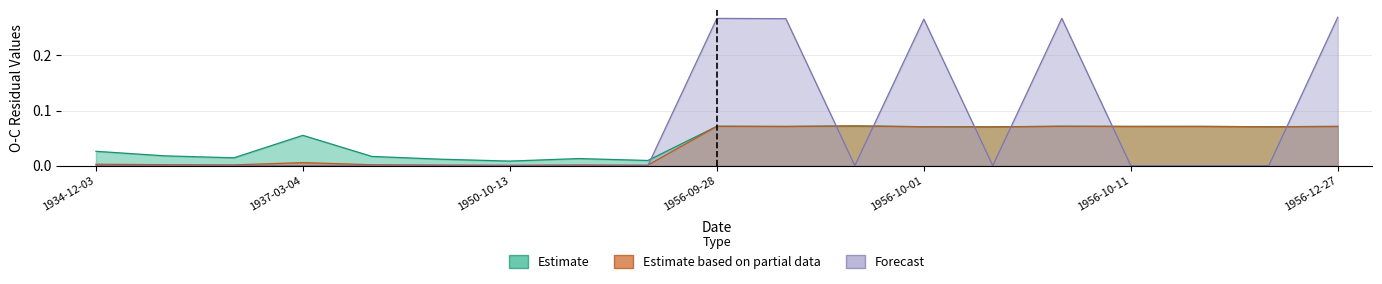

At which label is Forecast (Residuals) closest to 0?

1934-12-03